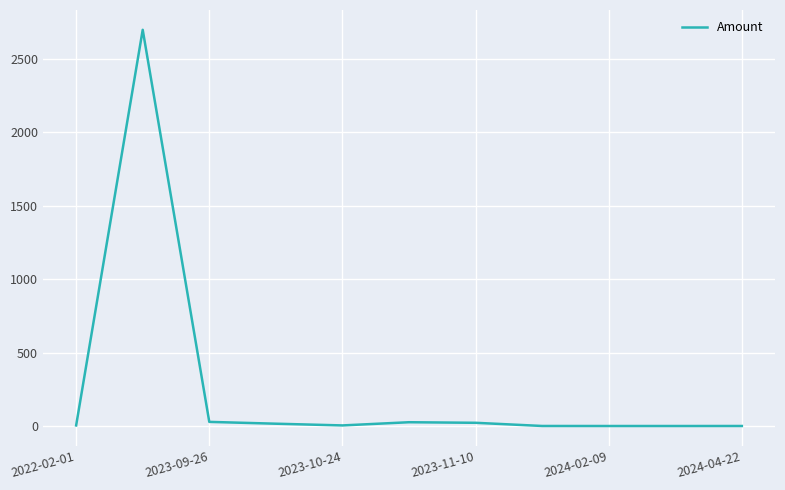

Is this an area chart (filled region under the line)?

No